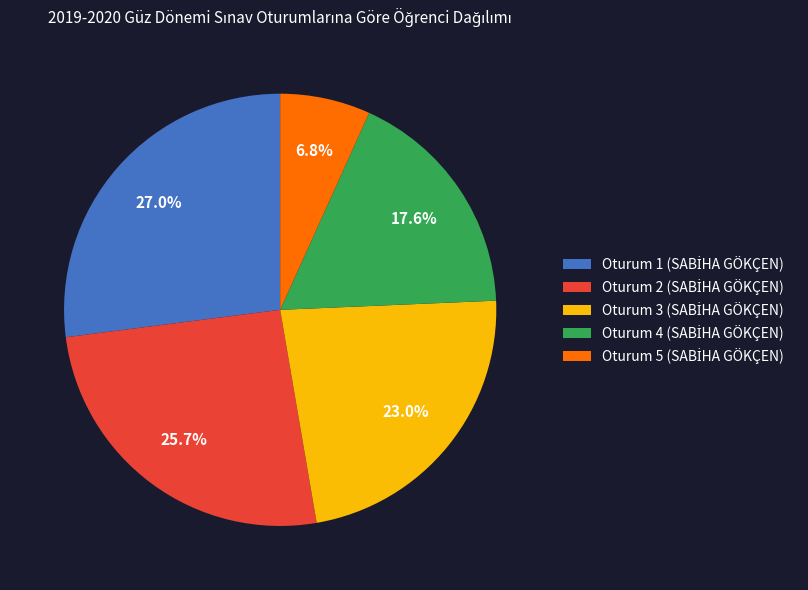

Is there a majority slice in this chart?

No